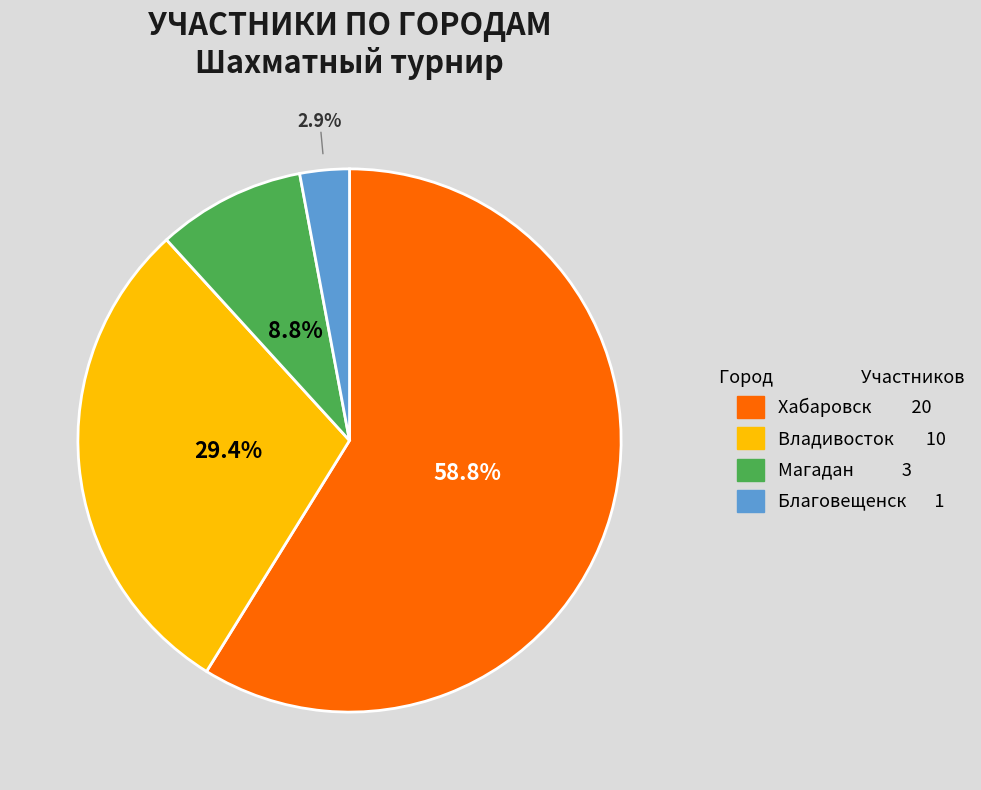

Which slice is the smallest?

Благовещенск